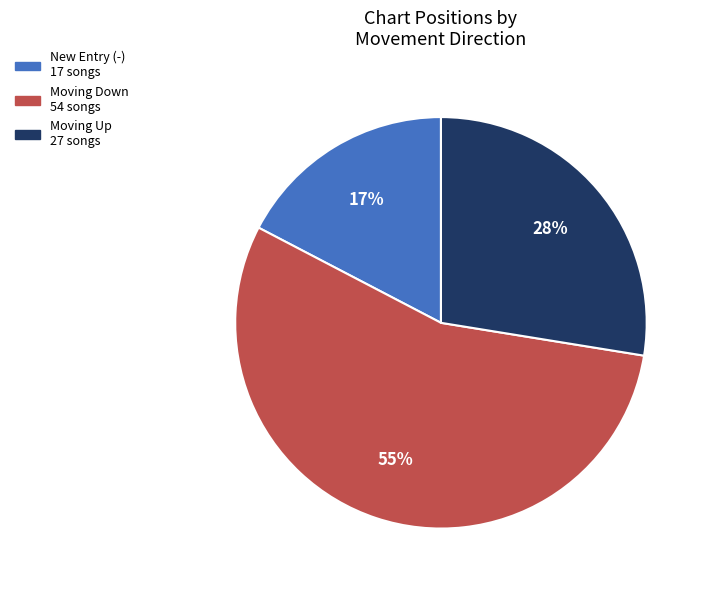

To the nearest percent, what is the difference between the largest and smallest slice percentages?

38%